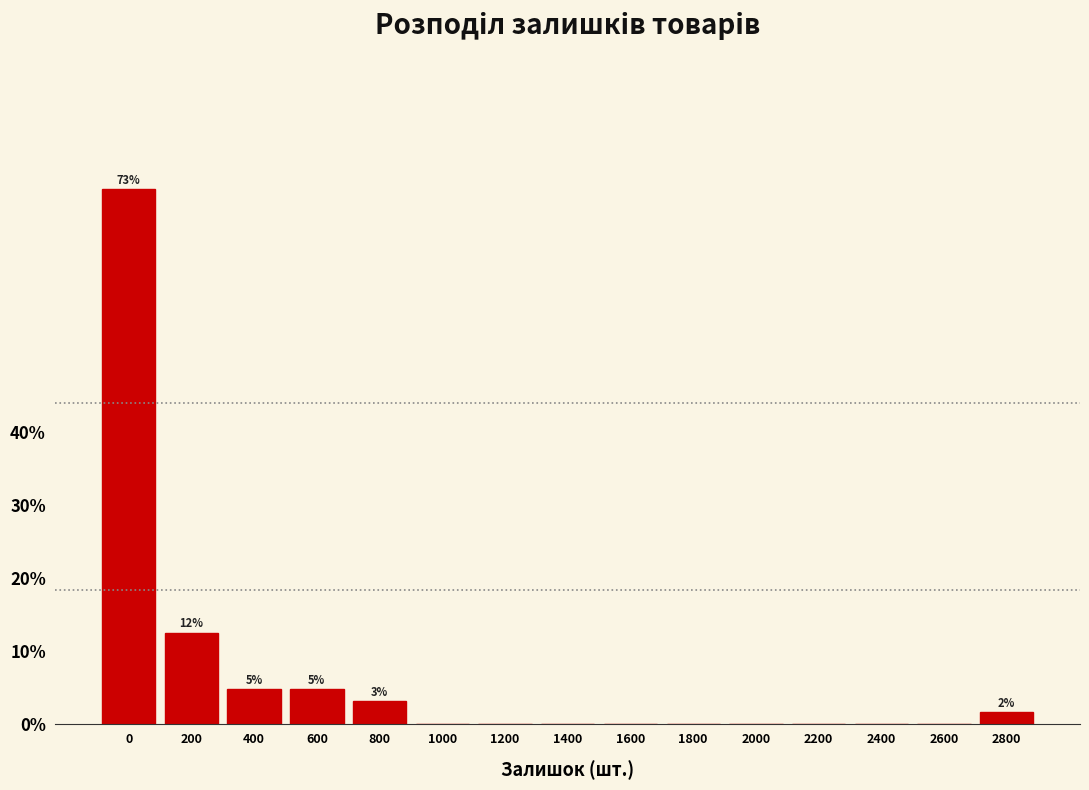

Reading right to left, extract all data points from this chart.

2800=1.6	2600=0.0	2400=0.0	2200=0.0	2000=0.0	1800=0.0	1600=0.0	1400=0.0	1200=0.0	1000=0.0	800=3.1	600=4.7	400=4.7	200=12.5	0=73.4